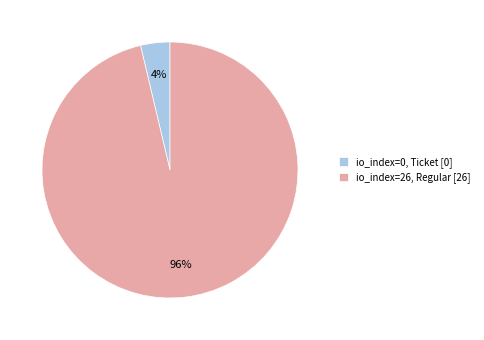

To the nearest percent, what percentage of the pie is io_index=26, Regular [26]?

96%